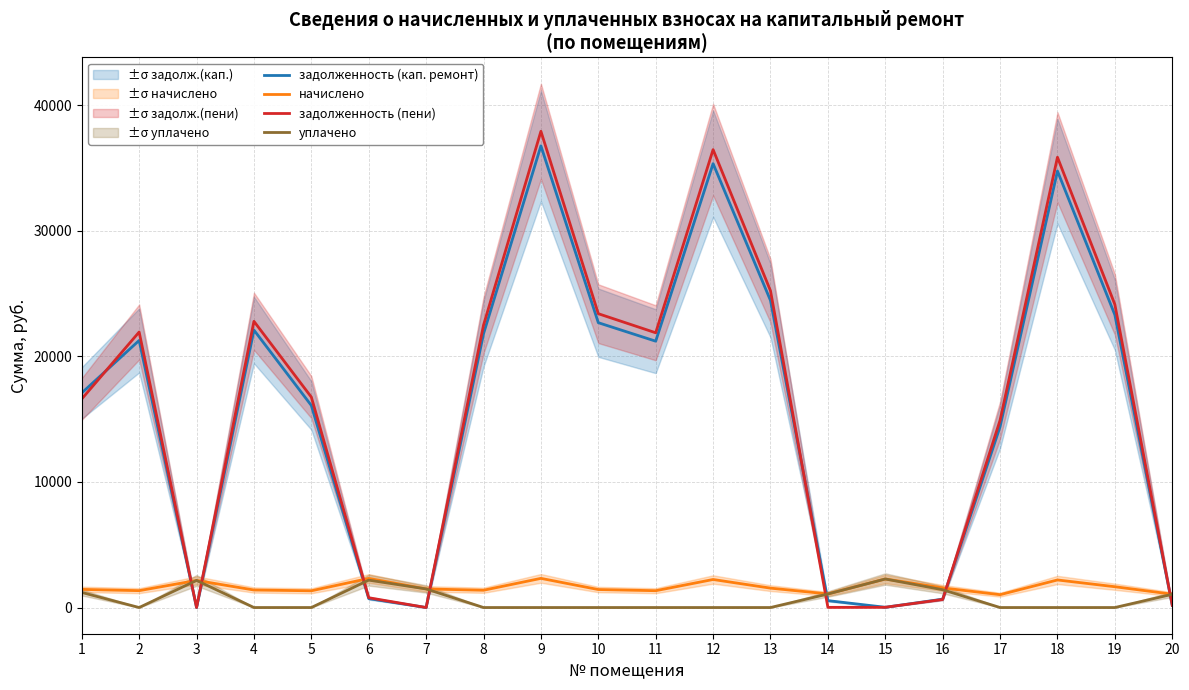

List the series in order of their peak value, lowest first.

уплачено, начислено, задолженность (кап. ремонт), задолженность (пени)